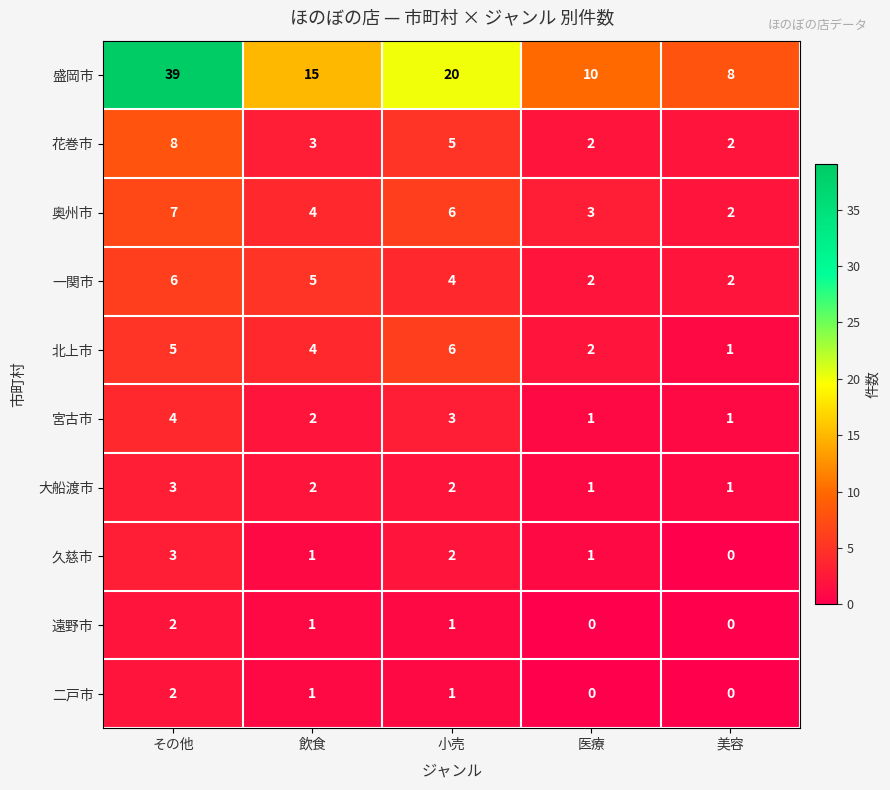

What is the difference between the second highest and minimum values in the 奥州市 series?

4